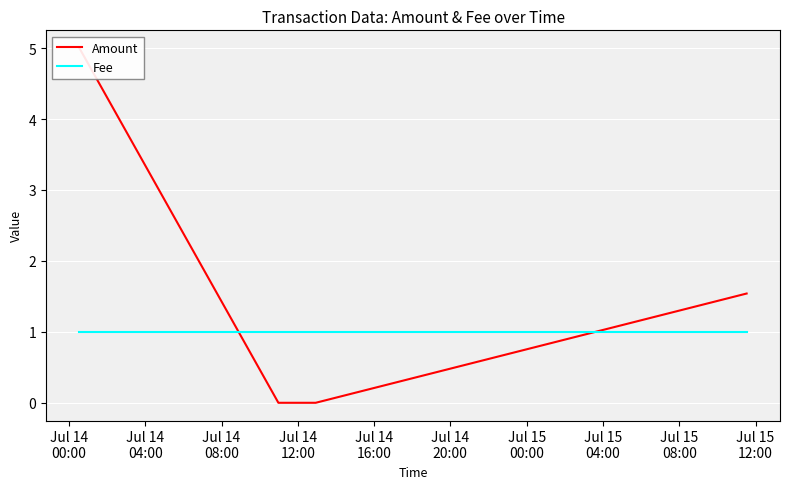

What is the maximum value for Amount?

5.0